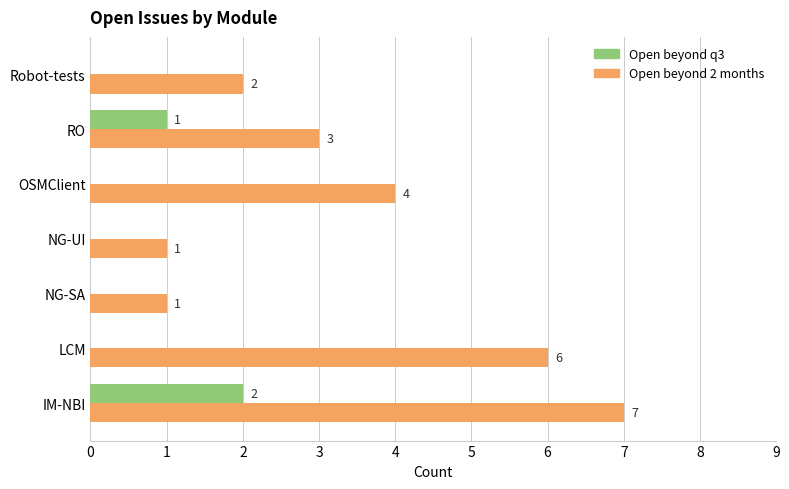

At which category is the sum across all series the highest?

IM-NBI